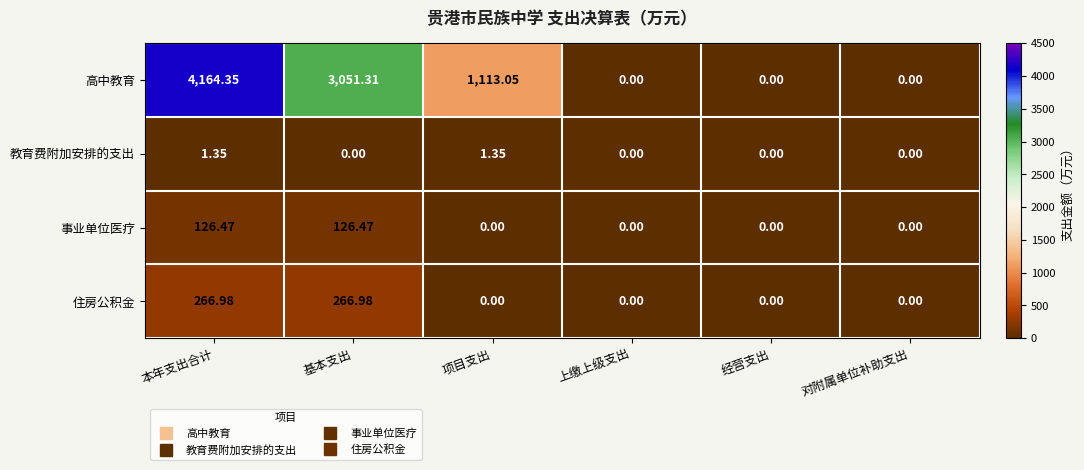

Rank the series by their maximum value, from lowest to highest.

教育费附加安排的支出, 事业单位医疗, 住房公积金, 高中教育